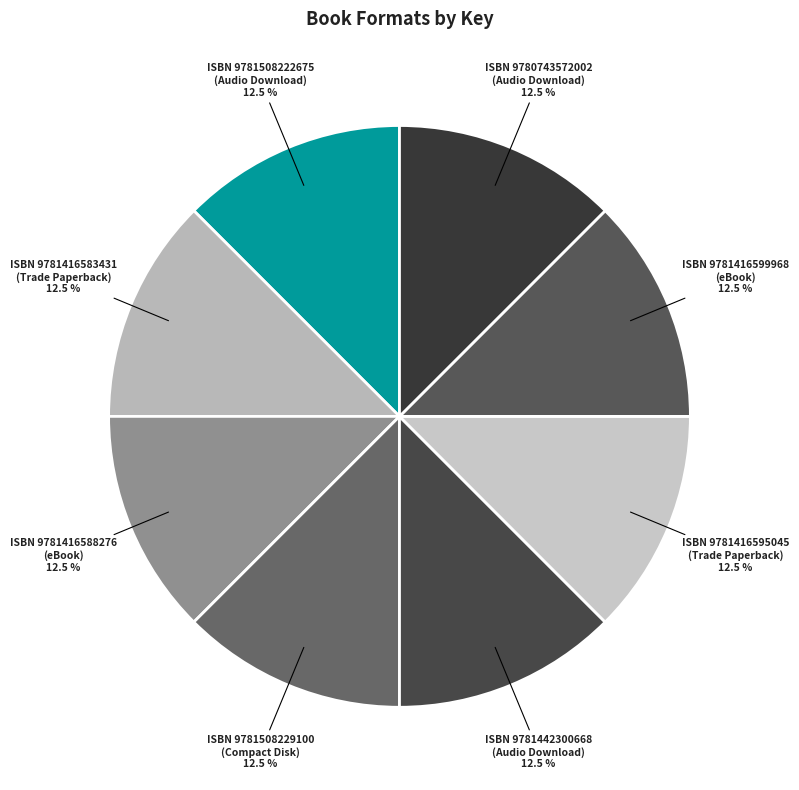

Is the sum of ISBN 9781416595045 (Trade Paperback) and ISBN 9781442300668 (Audio Download) greater than half?

No